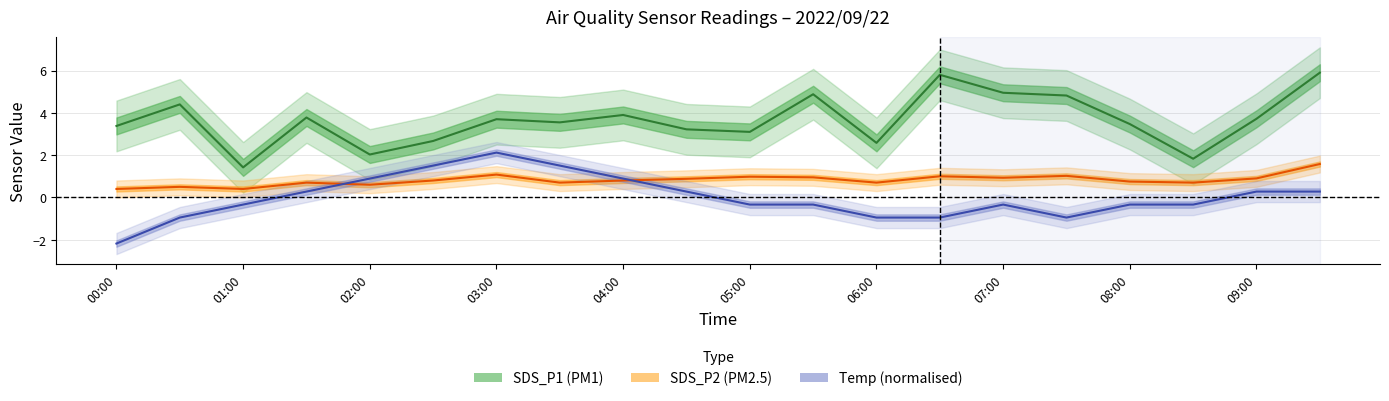

The SDS_P1 series shows 3.5 at 08:00. True or false?

True